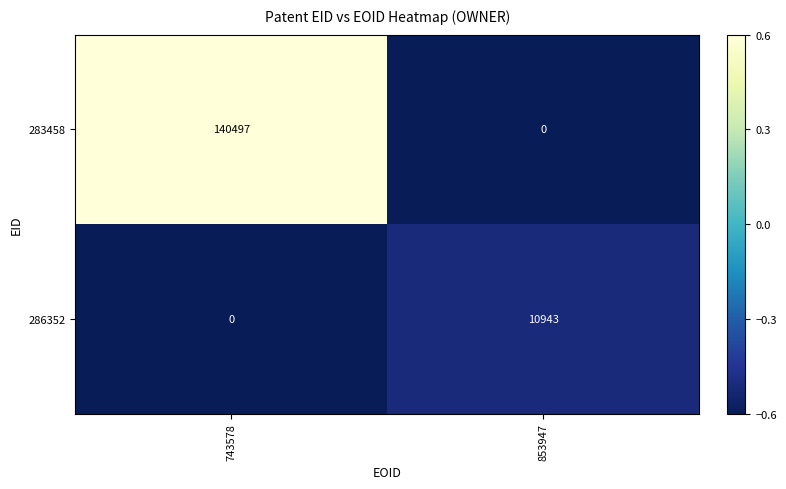

At 853947, list the series in order from largest to smallest.

286352, 283458